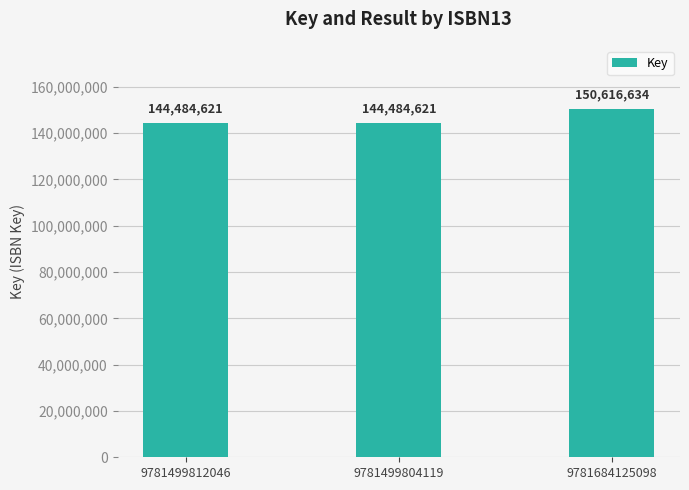

Is it true that the value at 9781684125098 is 150616634?

True